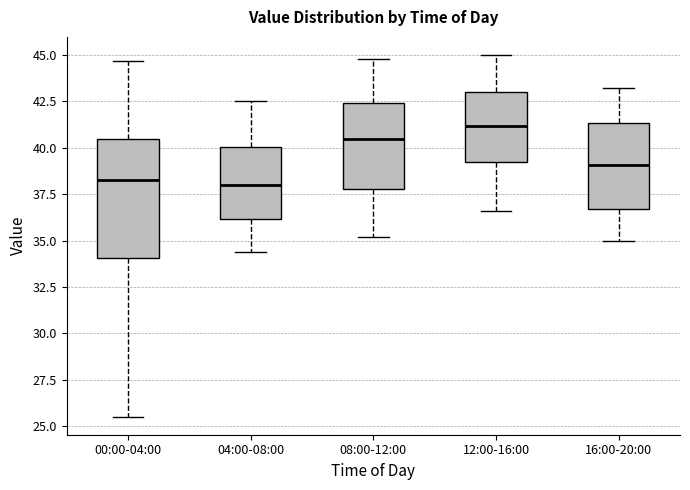

Which box is the tallest, from its lower edge to its upper edge?

00:00-04:00